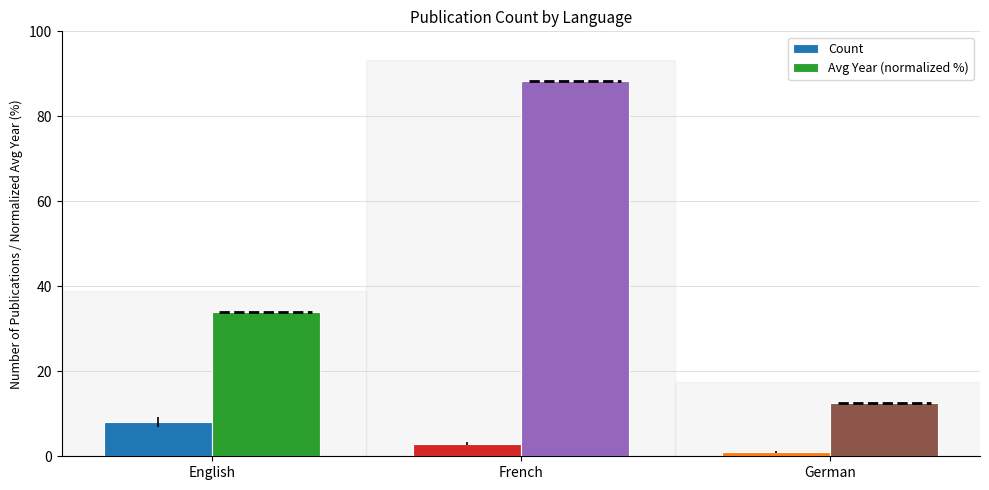

What position from the right is German?

1